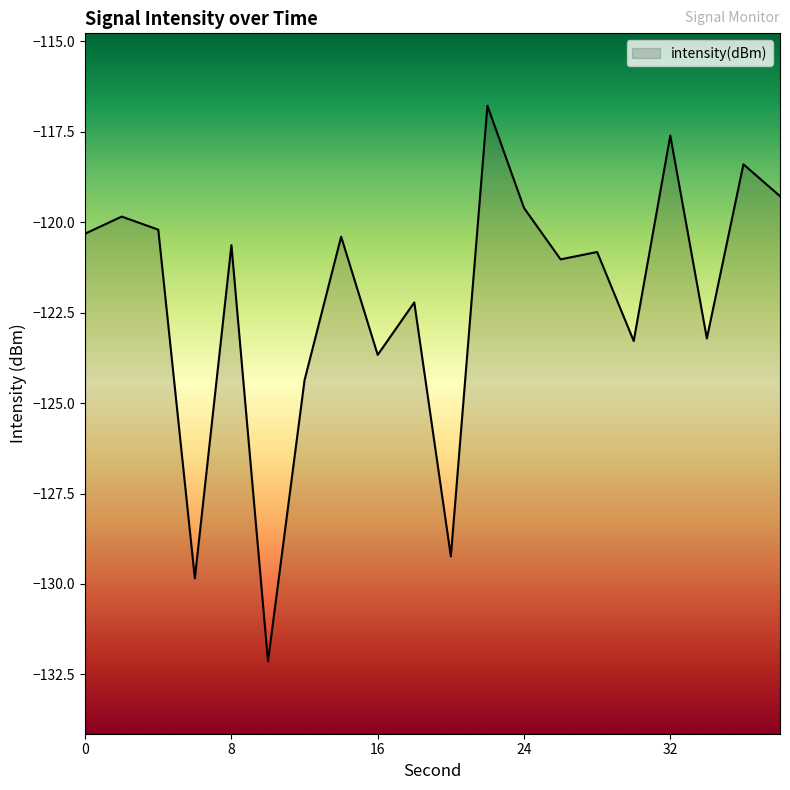

Does the chart display data point markers on the line(s)?

No